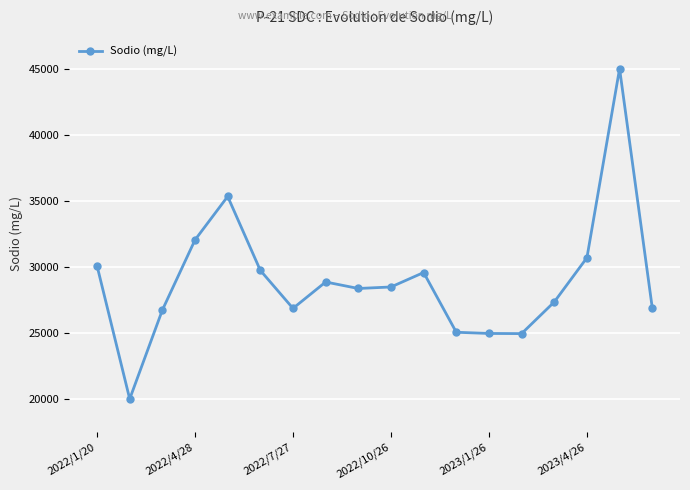

True or false: the data has more than 0 interior local peaks.

True